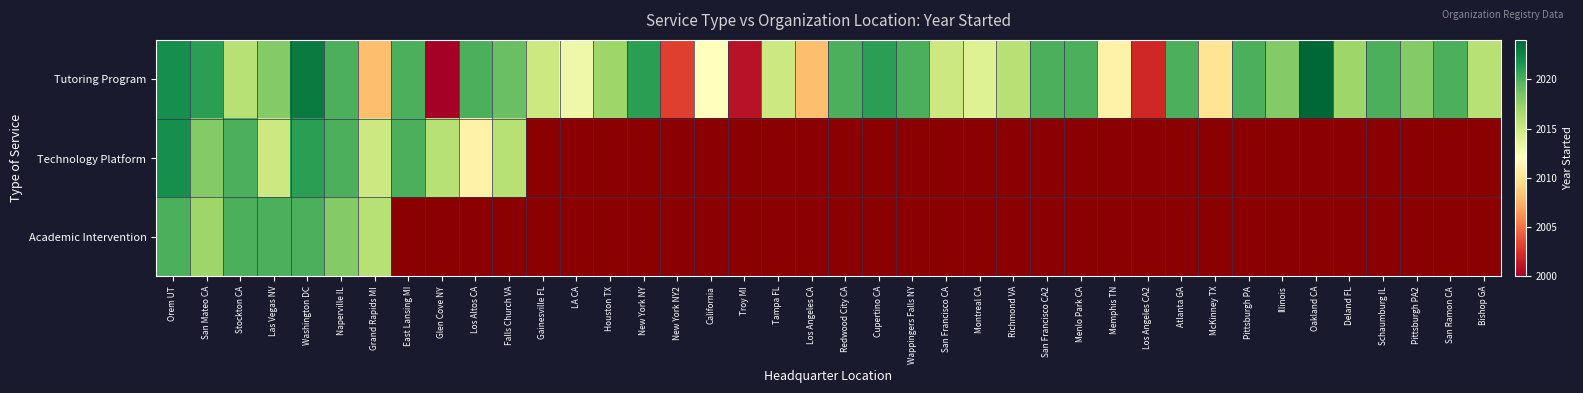

What is the smallest value displayed?

1998.0